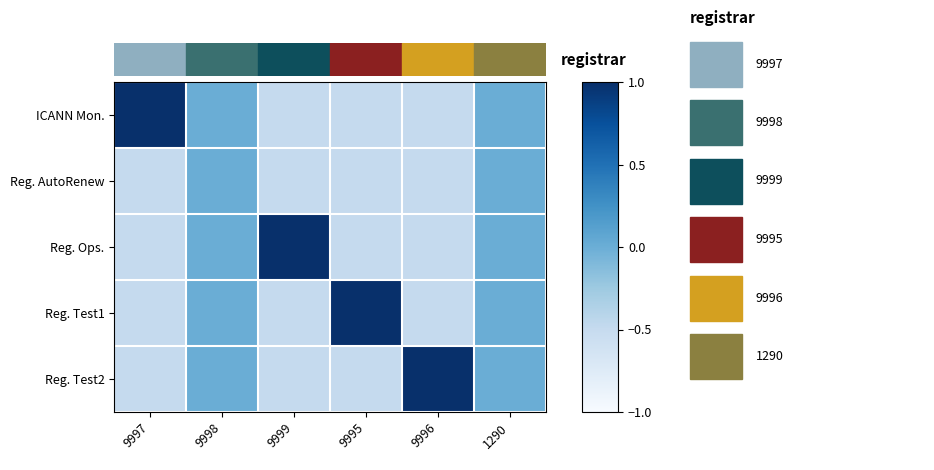

Which series changed the most between 9996 and 1290?

Reg. Test2